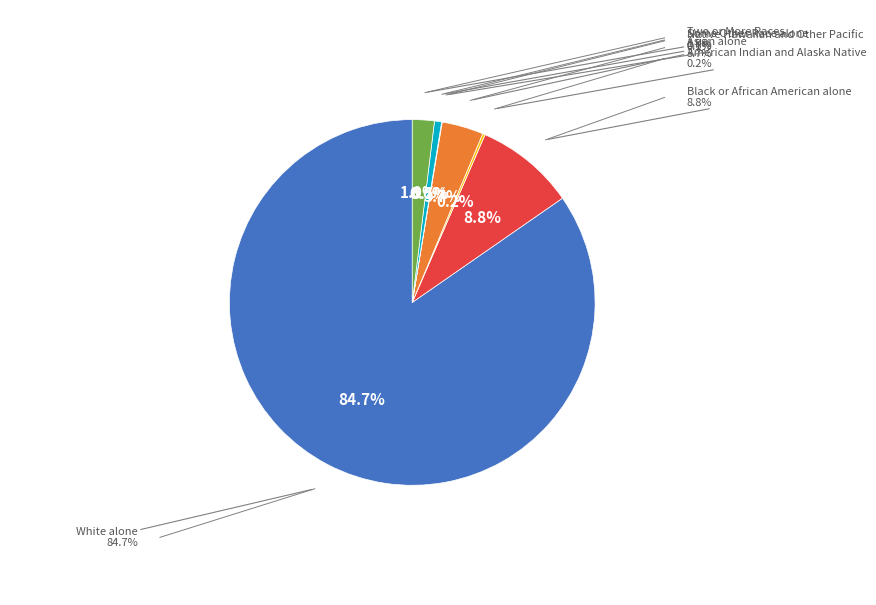

What is the largest slice in the pie chart?

White alone